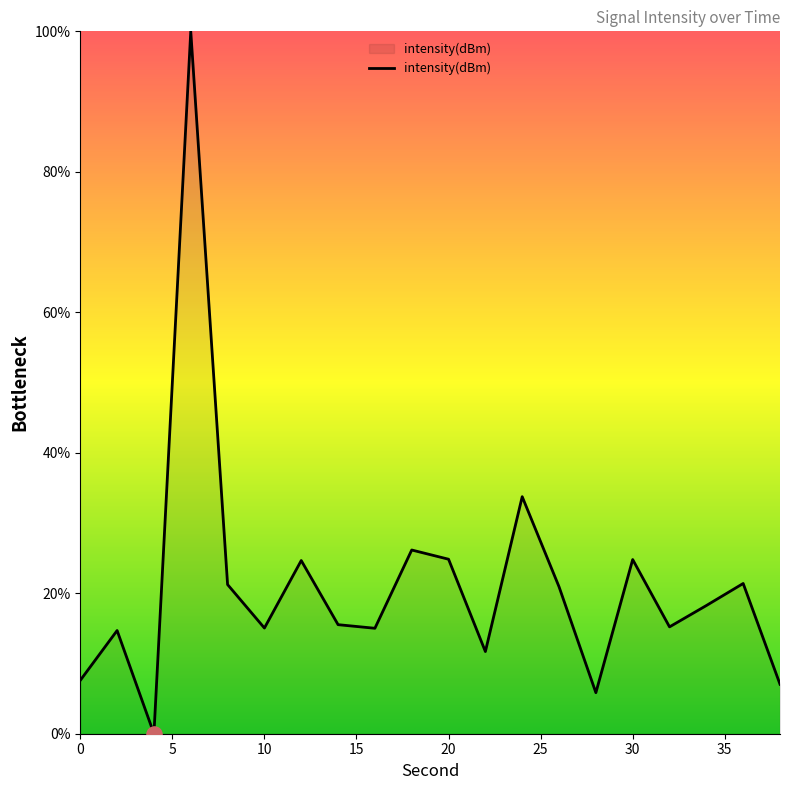

What is the maximum value shown in the chart?

100.0